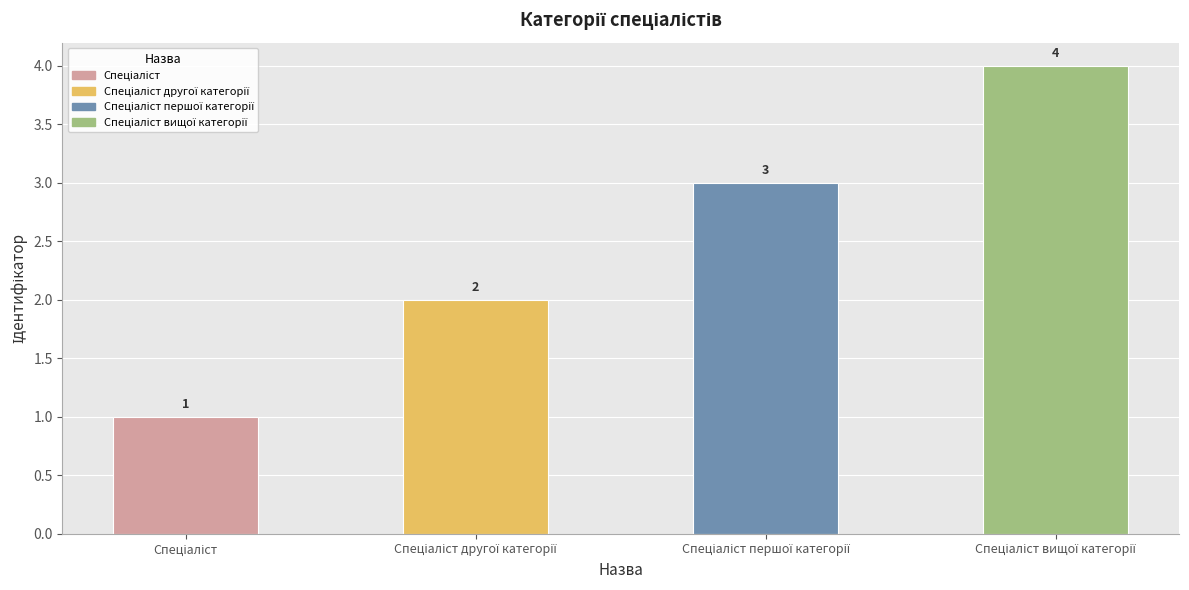

Reading right to left, list all the values displayed in this chart.

4	3	2	1